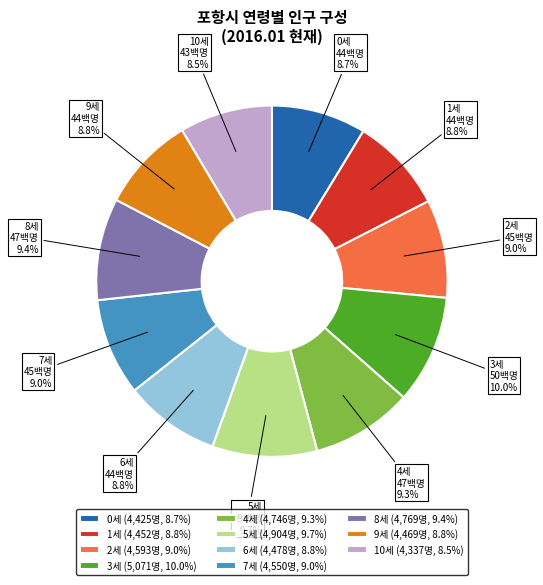

How many slices are in this pie chart?

11